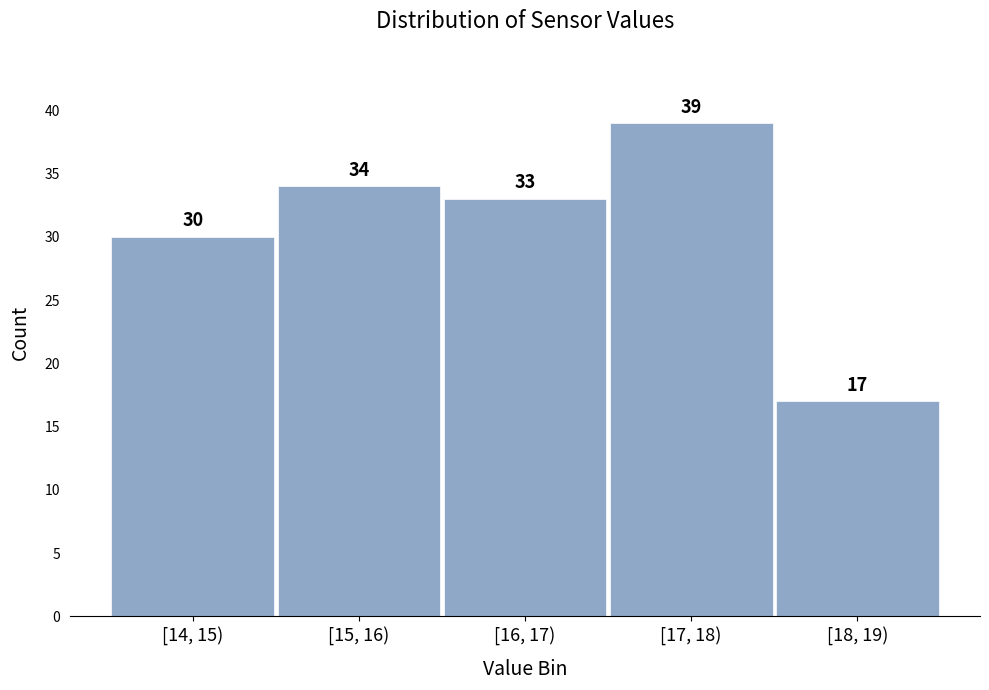

Reading left to right, what are all the values shown in this chart?

[14, 15)=30	[15, 16)=34	[16, 17)=33	[17, 18)=39	[18, 19)=17